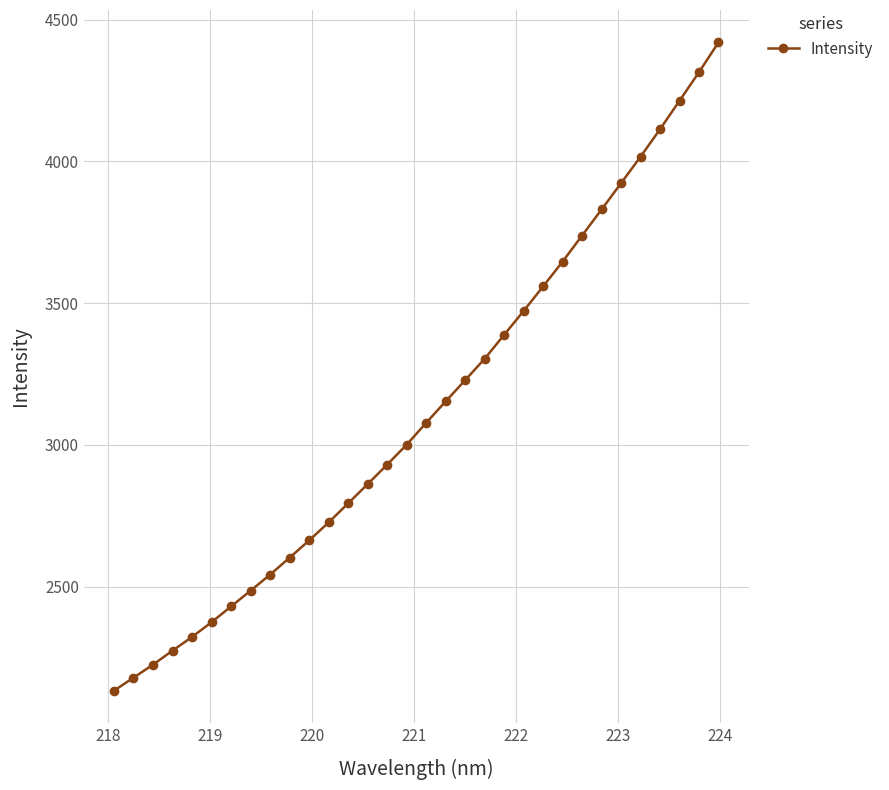

What is the sum of all values?

99936.7